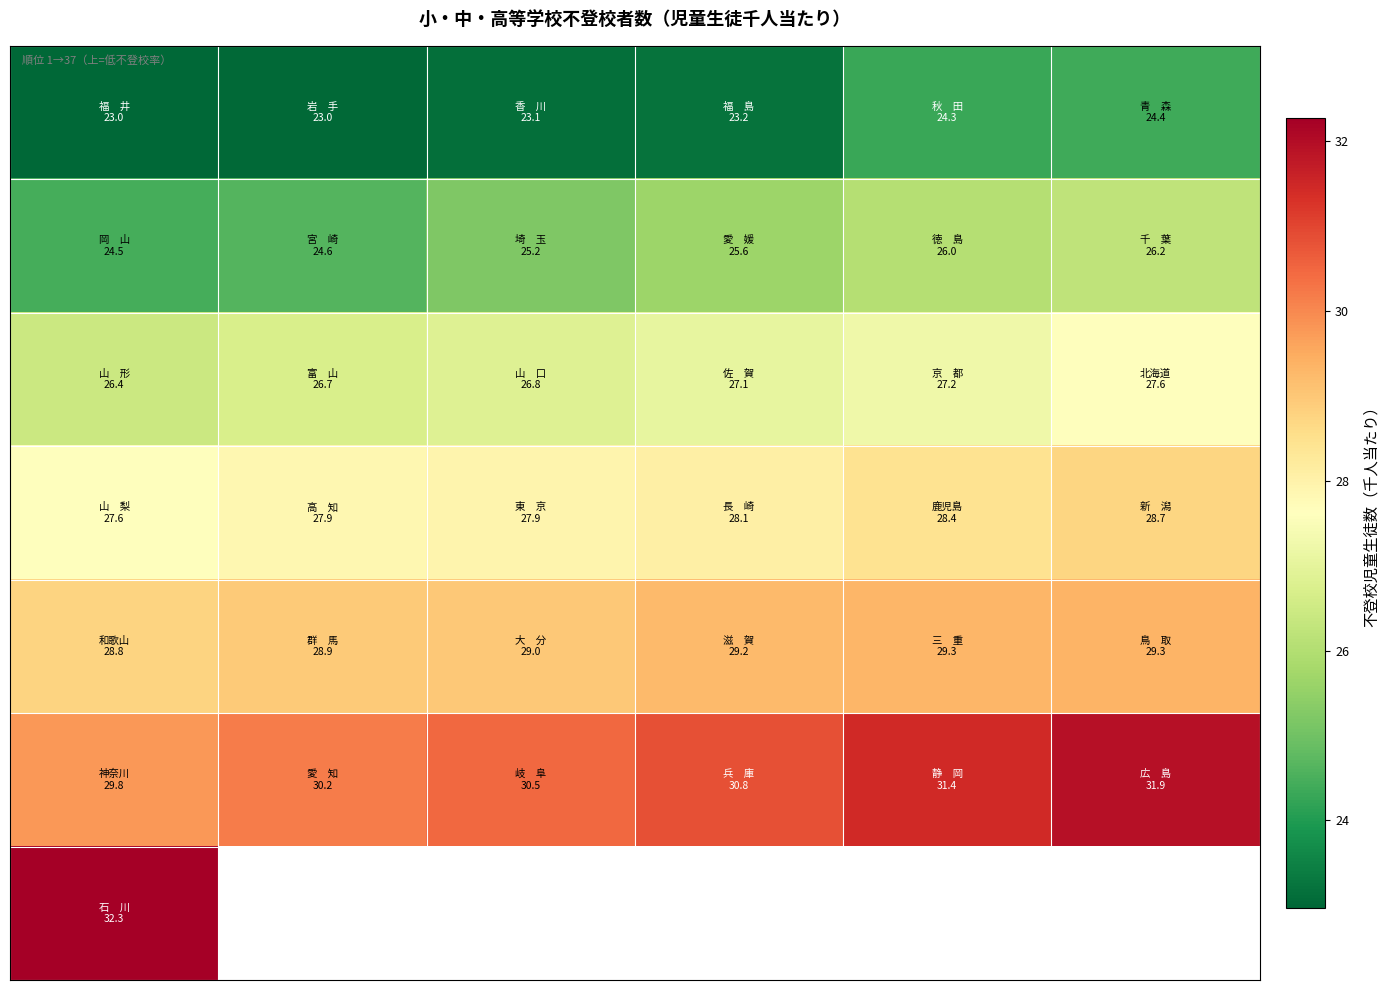

What is the minimum value shown in the chart?

23.0